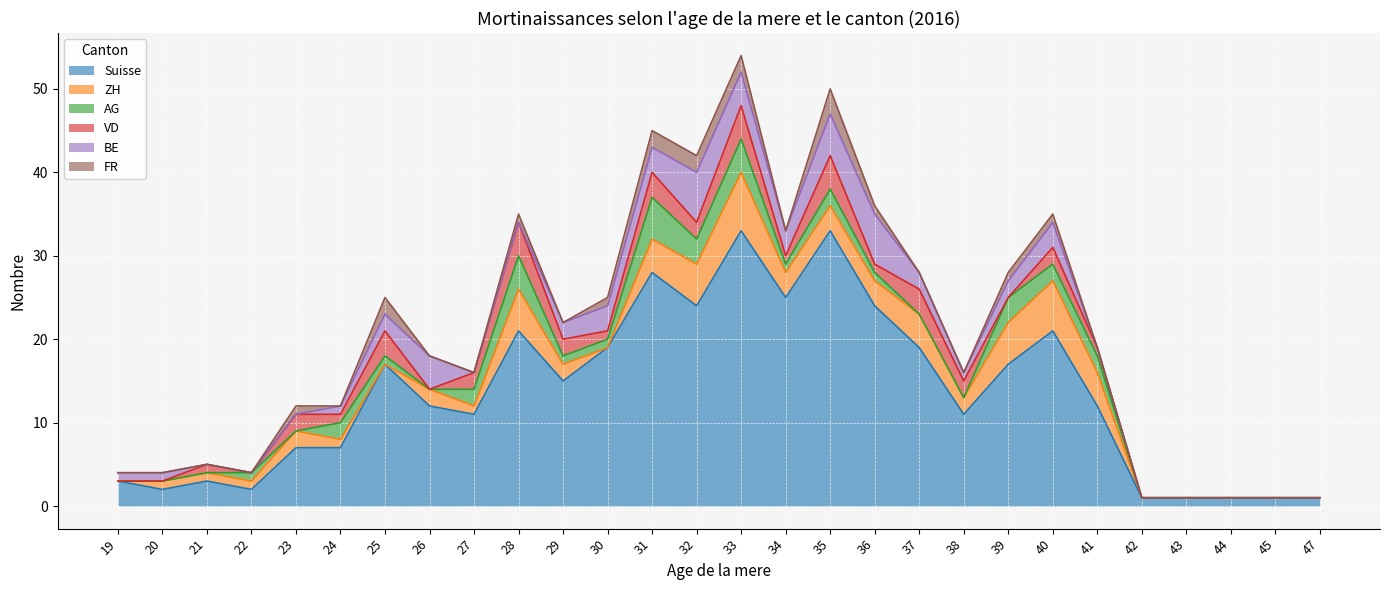

Reading right to left, list all the values displayed in this chart.

Suisse: 47=1	45=1	44=1	43=1	42=1	41=12	40=21	39=17	38=11	37=19	36=24	35=33	34=25	33=33	32=24	31=28	30=19	29=15	28=21	27=11	26=12	25=17	24=7	23=7	22=2	21=3	20=2	19=3
ZH: 47=0	45=0	44=0	43=0	42=0	41=4	40=6	39=5	38=2	37=4	36=3	35=3	34=3	33=7	32=5	31=4	30=0	29=2	28=5	27=1	26=2	25=0	24=1	23=2	22=1	21=1	20=1	19=0
AG: 47=0	45=0	44=0	43=0	42=0	41=2	40=2	39=3	38=0	37=0	36=1	35=2	34=1	33=4	32=3	31=5	30=1	29=1	28=4	27=2	26=0	25=1	24=2	23=0	22=1	21=0	20=0	19=0
VD: 47=0	45=0	44=0	43=0	42=0	41=1	40=2	39=0	38=2	37=3	36=1	35=4	34=1	33=4	32=2	31=3	30=1	29=2	28=4	27=2	26=0	25=3	24=1	23=2	22=0	21=1	20=0	19=0
BE: 47=0	45=0	44=0	43=0	42=0	41=0	40=3	39=2	38=1	37=2	36=6	35=5	34=3	33=4	32=6	31=3	30=3	29=2	28=0	27=0	26=4	25=2	24=1	23=0	22=0	21=0	20=1	19=1
FR: 47=0	45=0	44=0	43=0	42=0	41=0	40=1	39=1	38=0	37=0	36=1	35=3	34=0	33=2	32=2	31=2	30=1	29=0	28=1	27=0	26=0	25=2	24=0	23=1	22=0	21=0	20=0	19=0